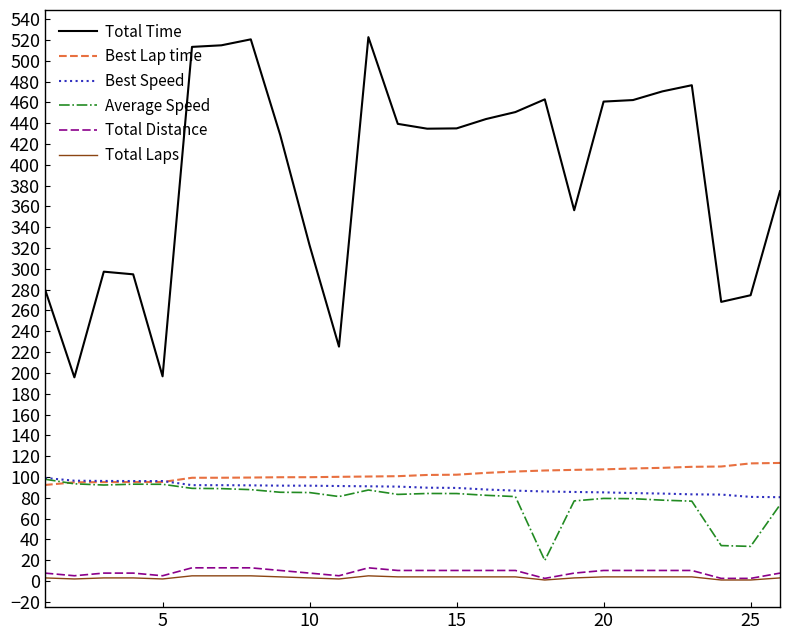

True or false: Total Distance and Best Speed intersect in this chart.

False